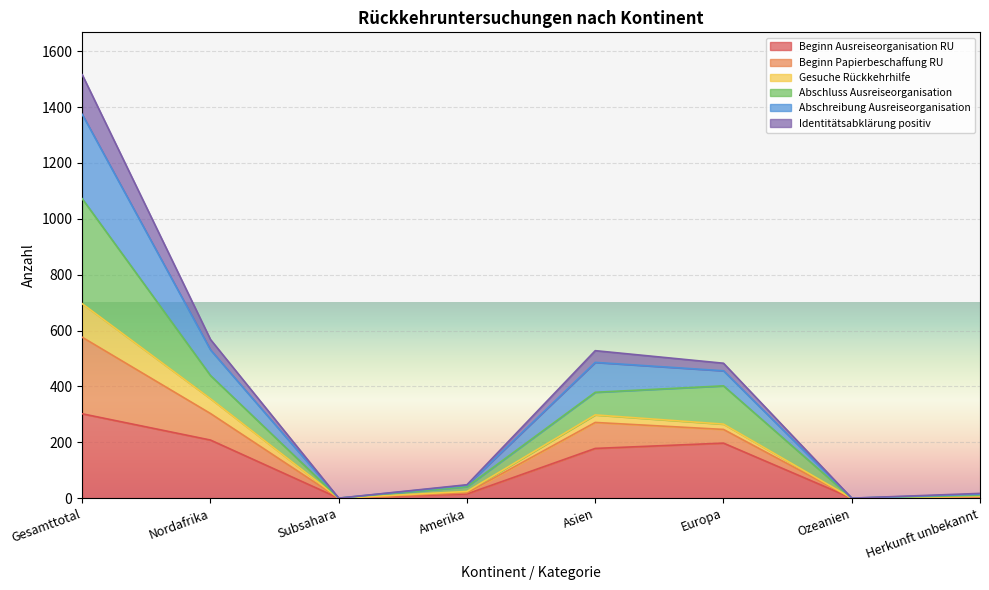

The value of Abschreibung Ausreiseorganisation at Nordafrika is 760. True or false?

False